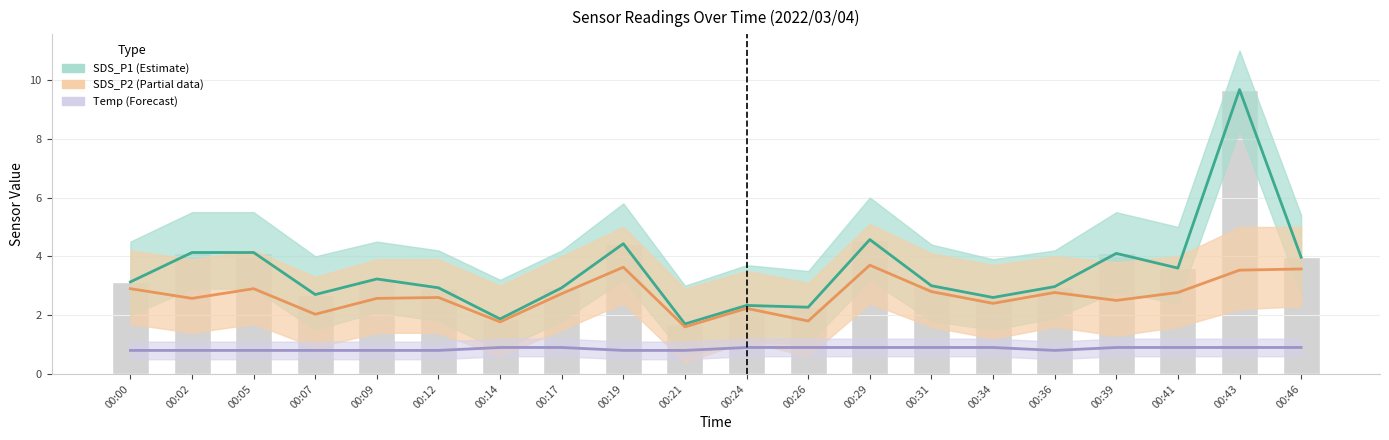

Reading left to right, what are all the values shown in this chart?

SDS_P1 (Estimate): 00:00=3.1	00:02=4.1	00:05=4.1	00:07=2.7	00:09=3.2	00:12=2.9	00:14=1.9	00:17=2.9	00:19=4.4	00:21=1.7	00:24=2.3	00:26=2.3	00:29=4.6	00:31=3.0	00:34=2.6	00:36=3.0	00:39=4.1	00:41=3.6	00:43=9.7	00:46=4.0
SDS_P2 (Partial): 00:00=2.9	00:02=2.6	00:05=2.9	00:07=2.0	00:09=2.6	00:12=2.6	00:14=1.8	00:17=2.7	00:19=3.6	00:21=1.6	00:24=2.2	00:26=1.8	00:29=3.7	00:31=2.8	00:34=2.4	00:36=2.8	00:39=2.5	00:41=2.8	00:43=3.5	00:46=3.6
Temp (Forecast): 00:00=0.8	00:02=0.8	00:05=0.8	00:07=0.8	00:09=0.8	00:12=0.8	00:14=0.9	00:17=0.9	00:19=0.8	00:21=0.8	00:24=0.9	00:26=0.9	00:29=0.9	00:31=0.9	00:34=0.9	00:36=0.8	00:39=0.9	00:41=0.9	00:43=0.9	00:46=0.9